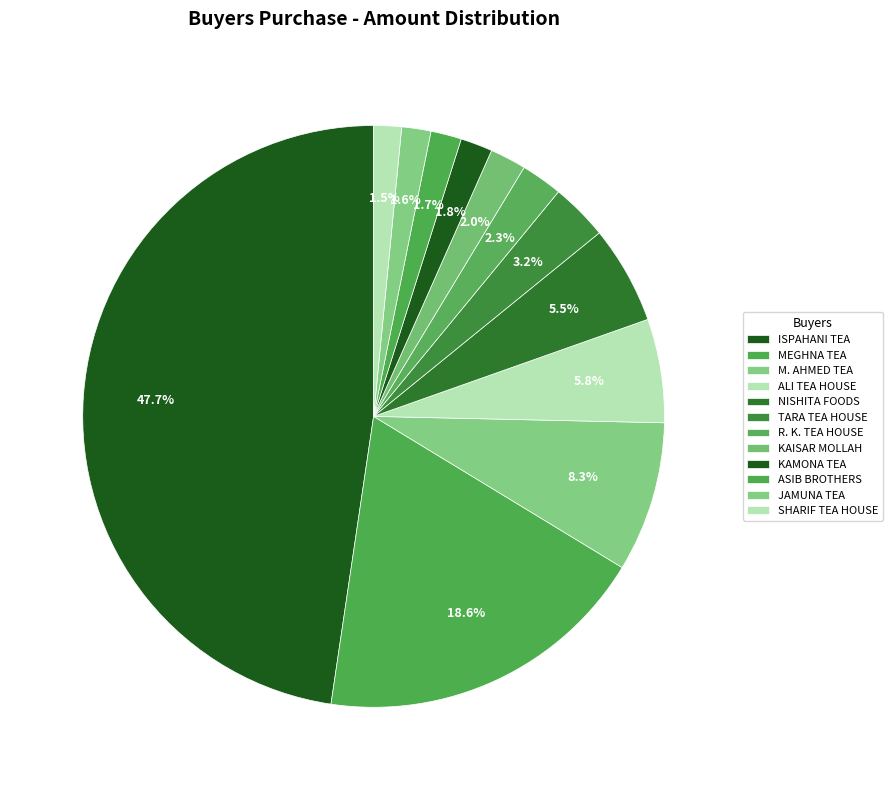

What is the change in value from R. K. TEA HOUSE to ASIB BROTHERS?

-163080.0